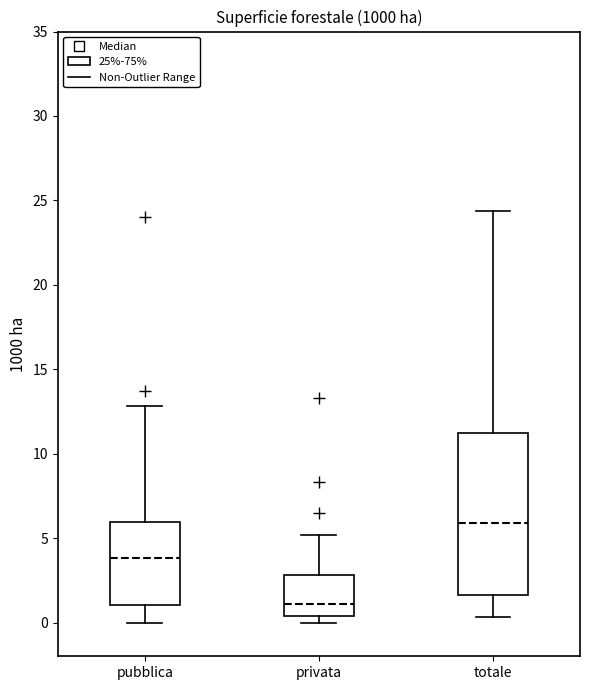

Where is the lower edge of the box for totale on the y-axis? The values are not printed on the chart, so give them approximately, as read against the axis.

1.5